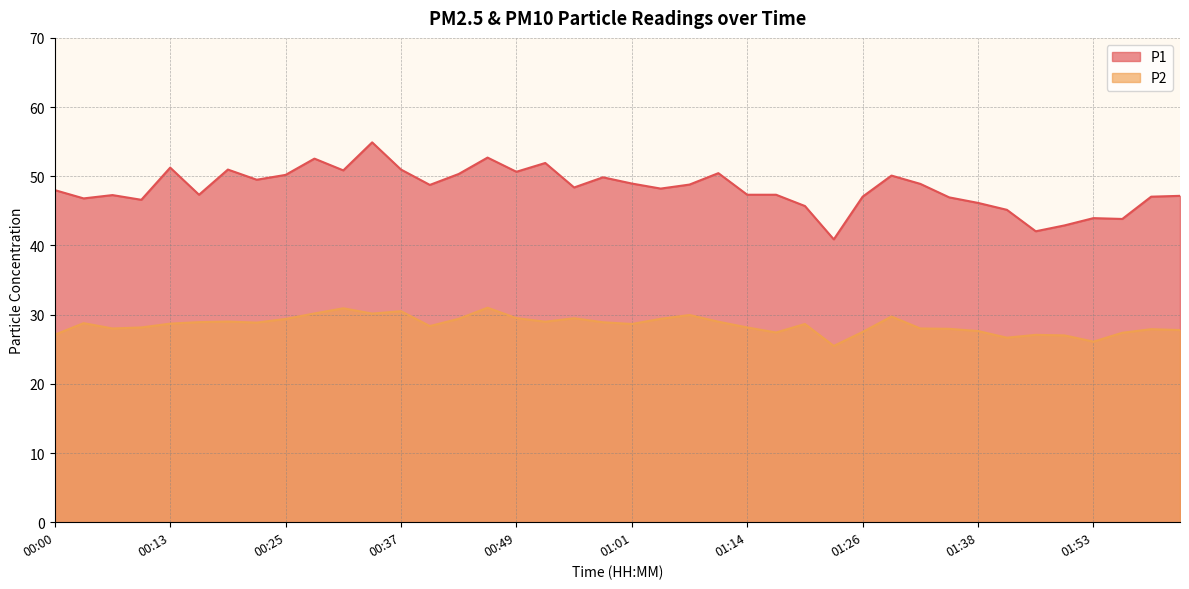

Reading right to left, transcribe all the data shown in this chart.

P1: 47.2	47.0	43.8	44.0	42.9	42.0	45.1	46.1	47.0	48.9	50.1	47.0	40.9	45.7	47.3	47.3	50.5	48.8	48.2	49.0	49.9	48.4	51.9	50.6	52.7	50.3	48.8	51.0	54.9	50.9	52.5	50.2	49.5	51.0	47.3	51.2	46.6	47.3	46.8	48.0
P2: 27.8	27.9	27.4	26.1	27.0	27.1	26.7	27.6	27.9	28.0	29.7	27.5	25.5	28.6	27.4	28.1	29.0	29.9	29.4	28.6	28.9	29.5	29.0	29.5	31.0	29.4	28.4	30.5	30.1	30.9	30.2	29.4	28.9	29.0	28.9	28.7	28.1	28.0	28.8	27.1